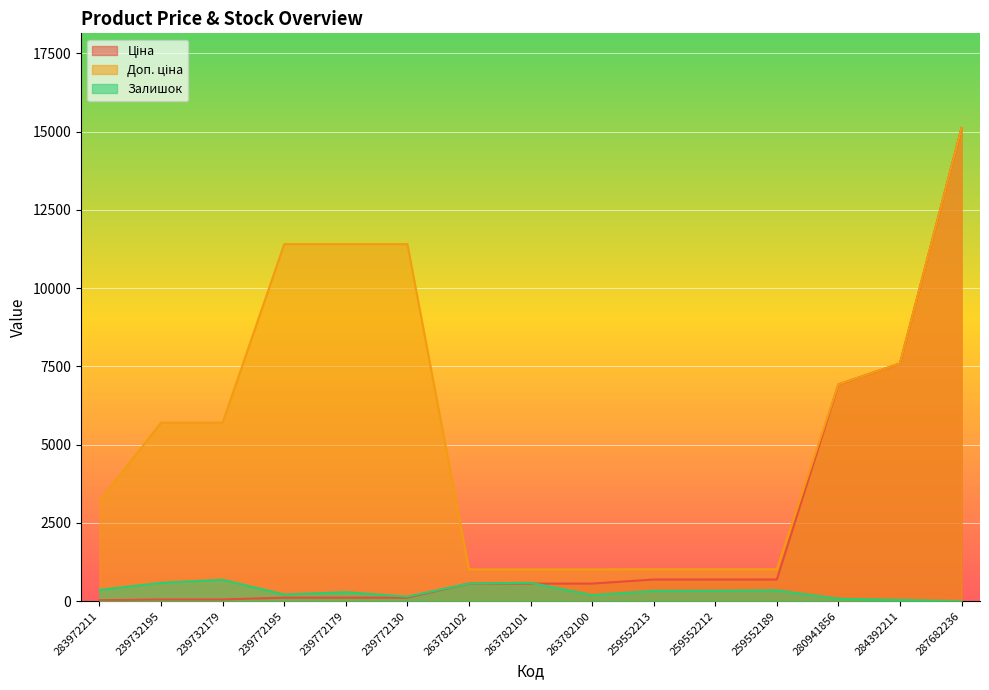

Which series ends up on top after the final intersection of Залишок and Ціна?

Ціна